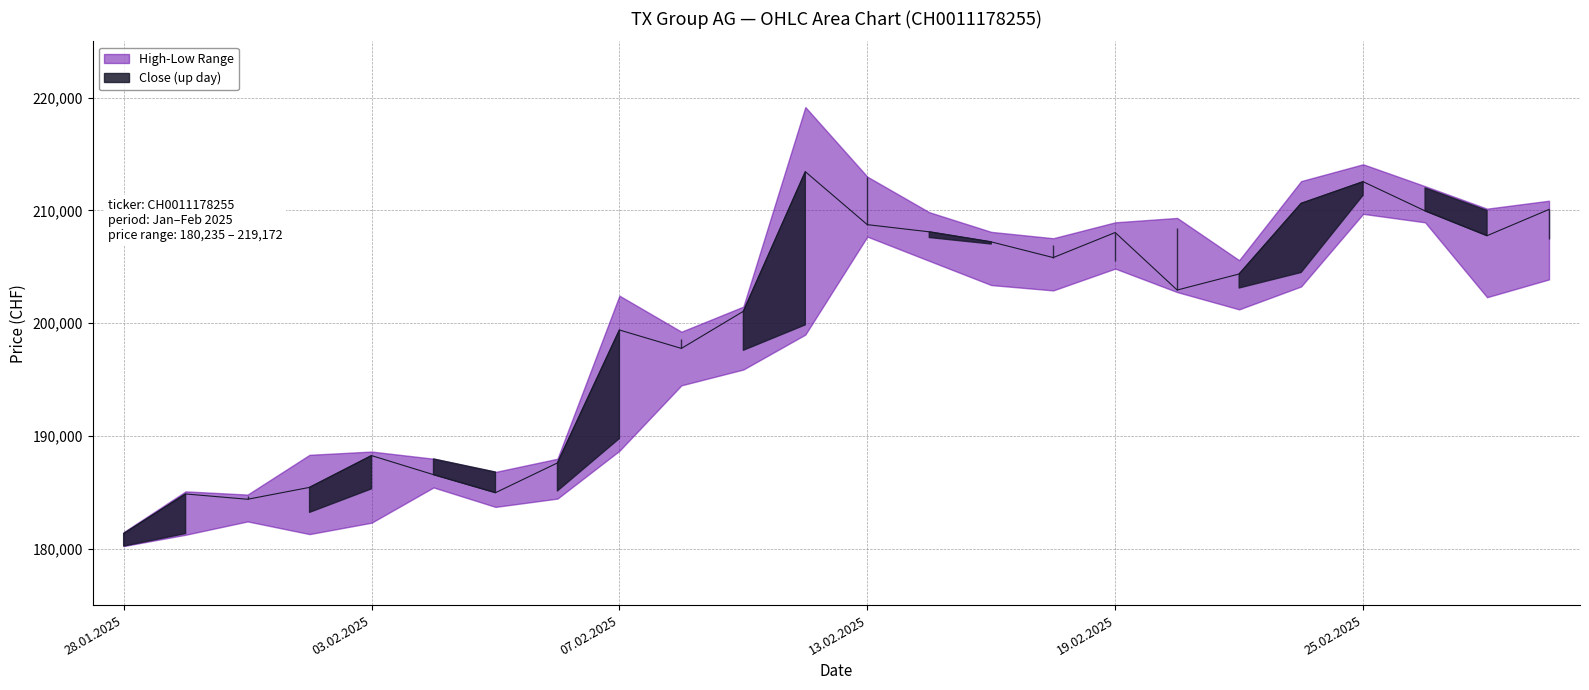

What is the label of the 8th point from the right?

19.02.2025